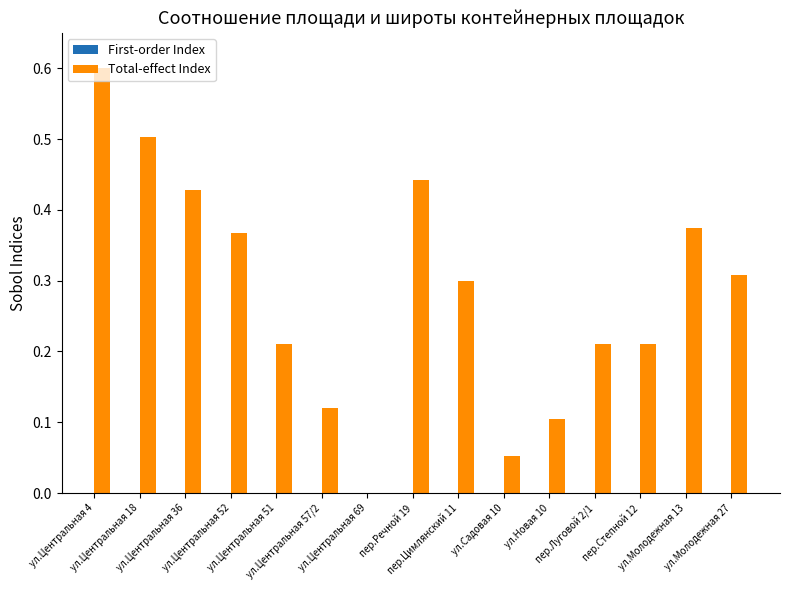

What is the sum of all values?

4.2